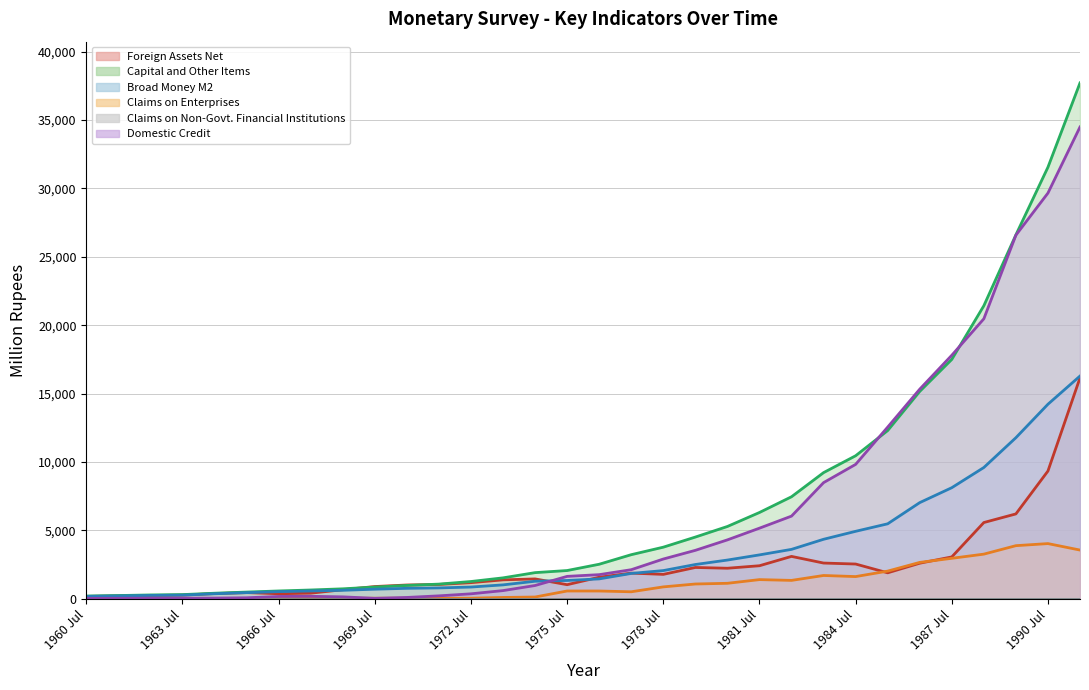

How many times do Broad Money M2 and Foreign Assets Net cross each other?

8